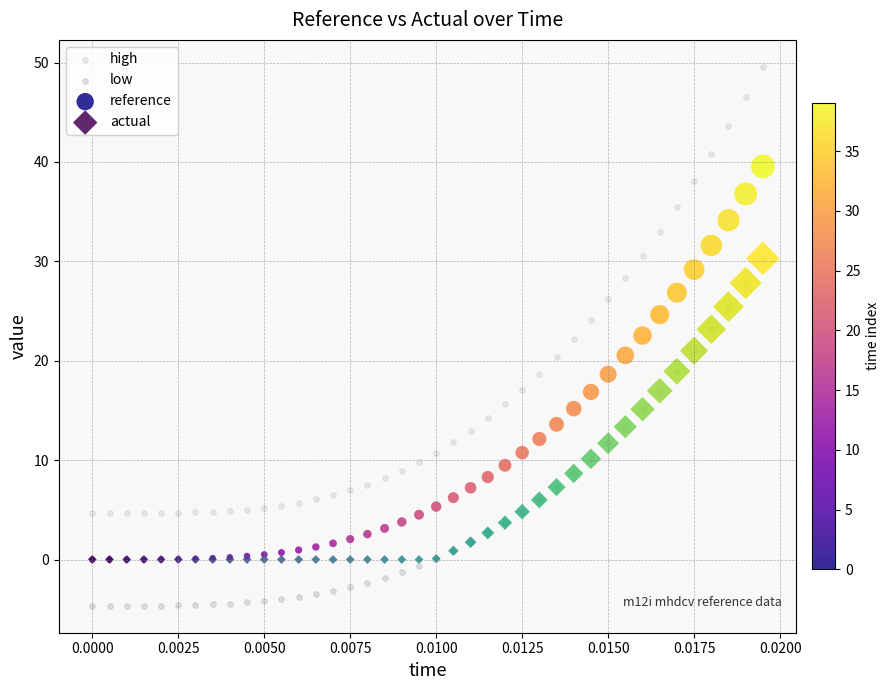

Which series reaches the minimum Y coordinate?

low